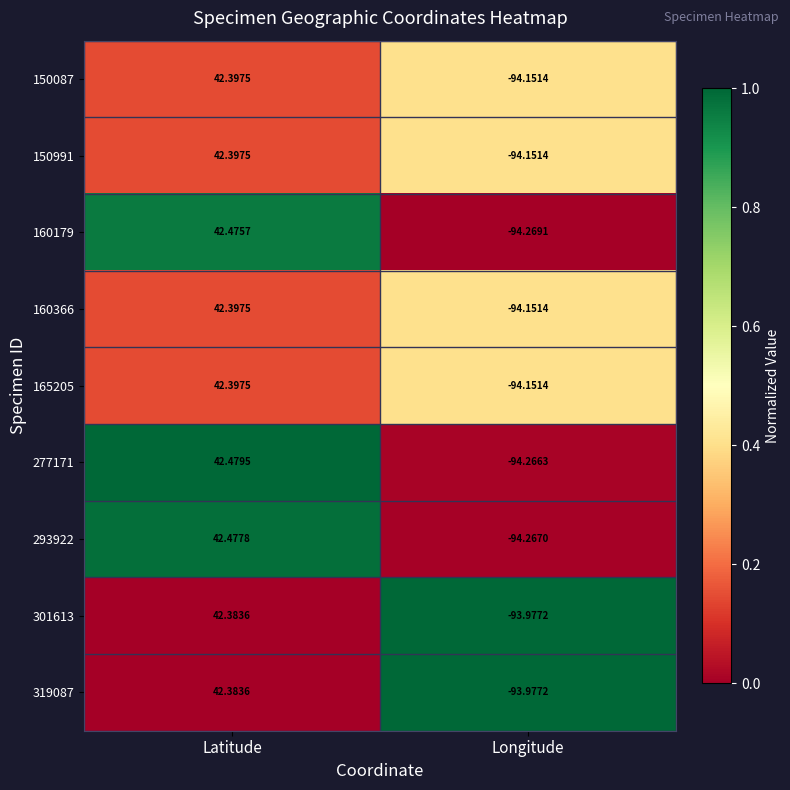

How many data points in 277171 are less than 42?

1